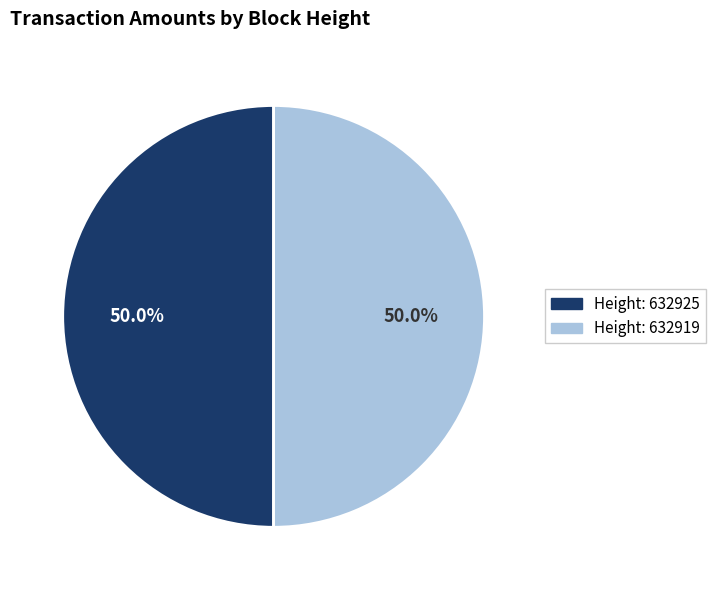

How many segments does this pie chart have?

2